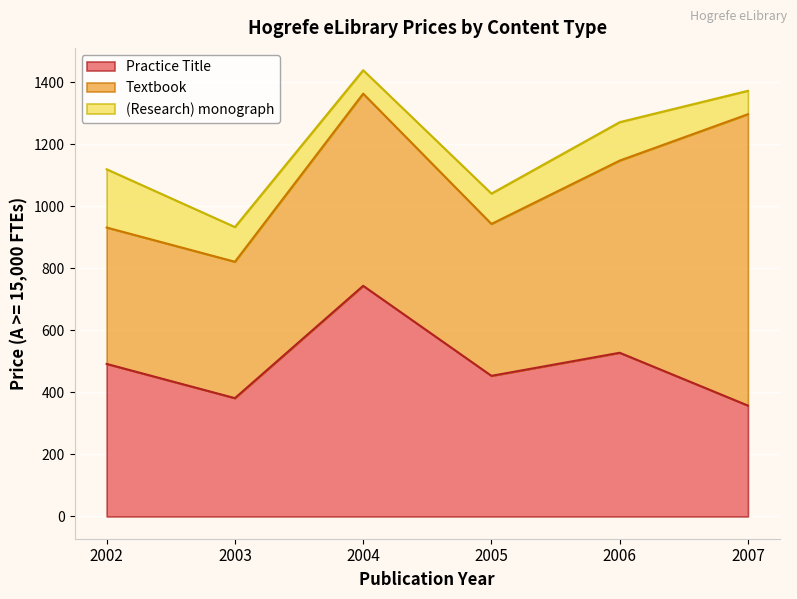

What is the value of the (Research) monograph point at the 4th from the left?

98.0